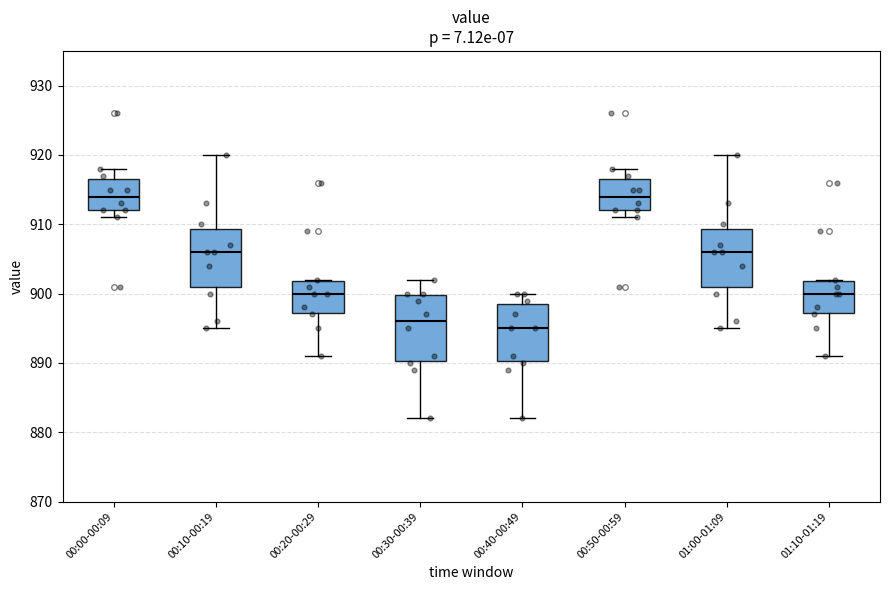

Reading left to right, transcribe this box plot: for each box, give where its median line is, the range the box spans, and where its two whiskers end, as read against the y-axis. The values are not printed on the chart, so give them approximately, as read against the axis.

00:00-00:09: median 914, box 912 to 917, whiskers 911 to 918
00:10-00:19: median 906, box 901 to 909, whiskers 895 to 920
00:20-00:29: median 900, box 897 to 902, whiskers 891 to 902
00:30-00:39: median 896, box 890 to 900, whiskers 882 to 902
00:40-00:49: median 895, box 890 to 899, whiskers 882 to 900
00:50-00:59: median 914, box 912 to 917, whiskers 911 to 918
01:00-01:09: median 906, box 901 to 909, whiskers 895 to 920
01:10-01:19: median 900, box 897 to 902, whiskers 891 to 902